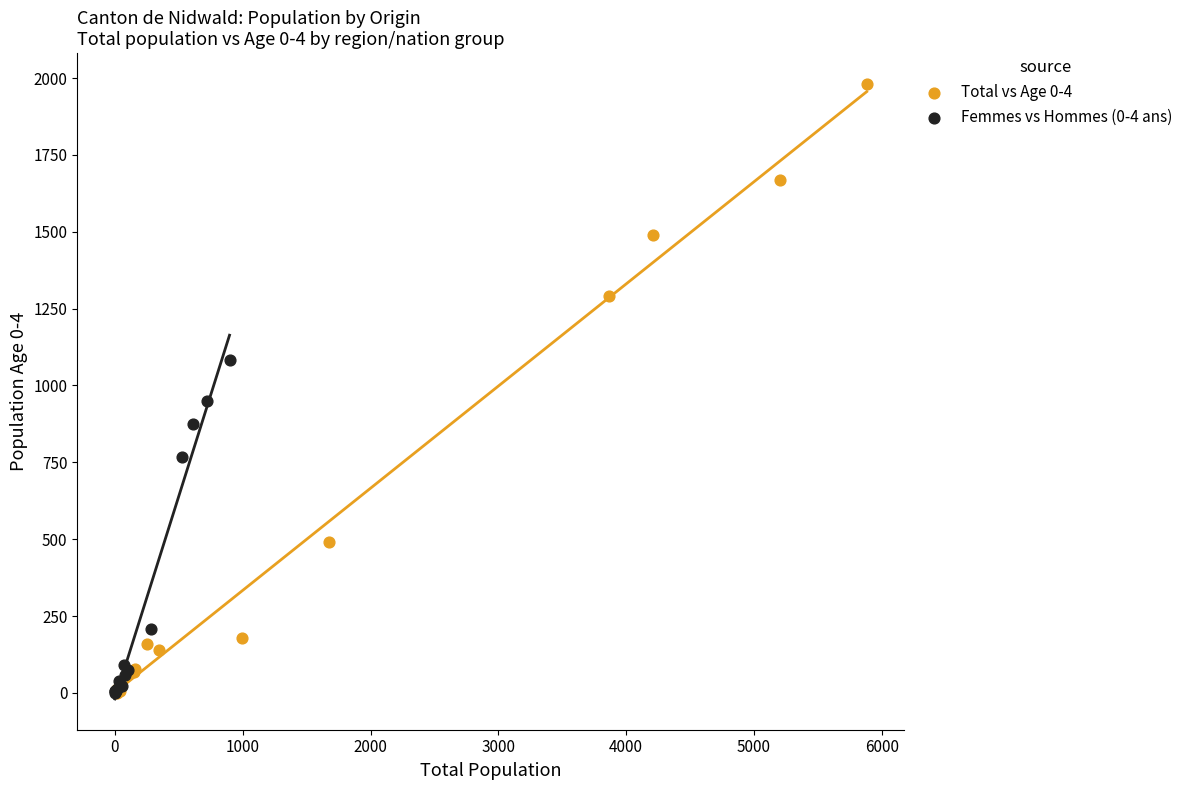

What are all the series names shown in the legend?

Total vs Age 0-4, Femmes vs Hommes (0-4 ans)